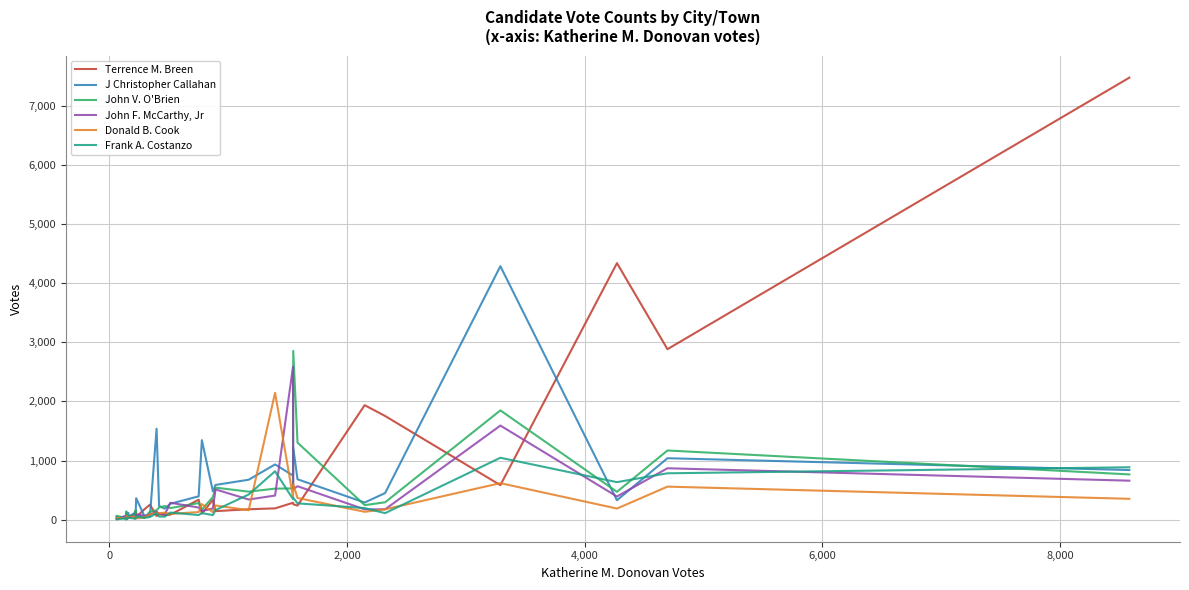

Which series has the widest spread of values?

Terrence M. Breen